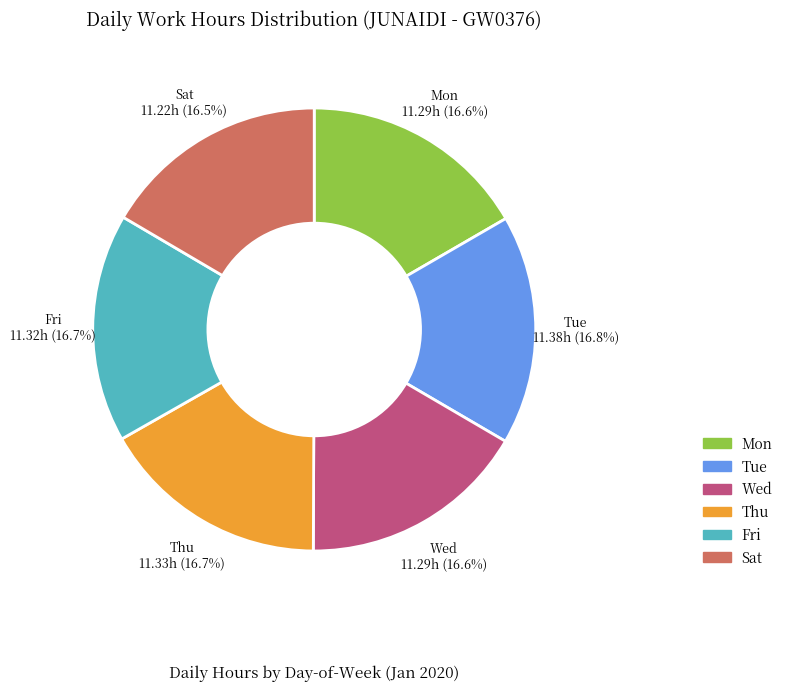

Is there any slice that represents more than half of the pie?

No